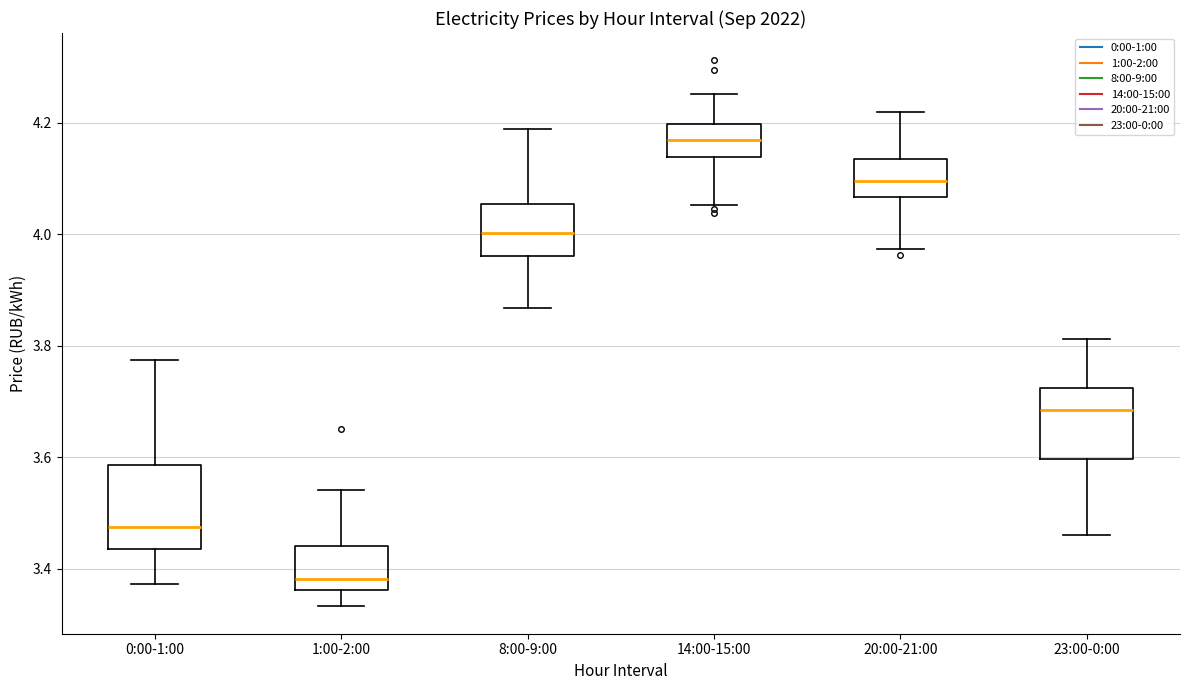

Reading left to right, read every box against the y-axis: the position of its median line, the range the box covers, and the ends of its whiskers. The values are not printed on the chart, so give them approximately, as read against the axis.

0:00-1:00: median 3.48, box 3.44 to 3.58, whiskers 3.38 to 3.78
1:00-2:00: median 3.38, box 3.36 to 3.44, whiskers 3.34 to 3.54
8:00-9:00: median 4.00, box 3.96 to 4.06, whiskers 3.86 to 4.18
14:00-15:00: median 4.16, box 4.14 to 4.20, whiskers 4.06 to 4.26
20:00-21:00: median 4.10, box 4.06 to 4.14, whiskers 3.98 to 4.22
23:00-0:00: median 3.68, box 3.60 to 3.72, whiskers 3.46 to 3.82